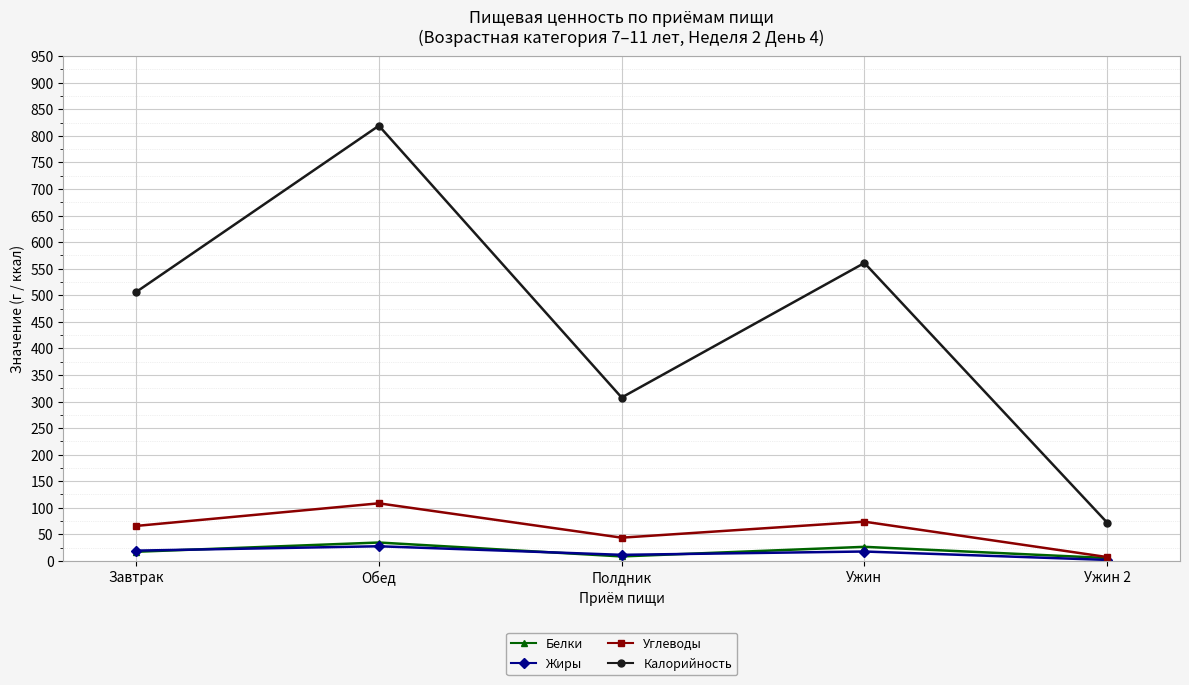

True or false: Углеводы and Калорийность cross at least once.

False